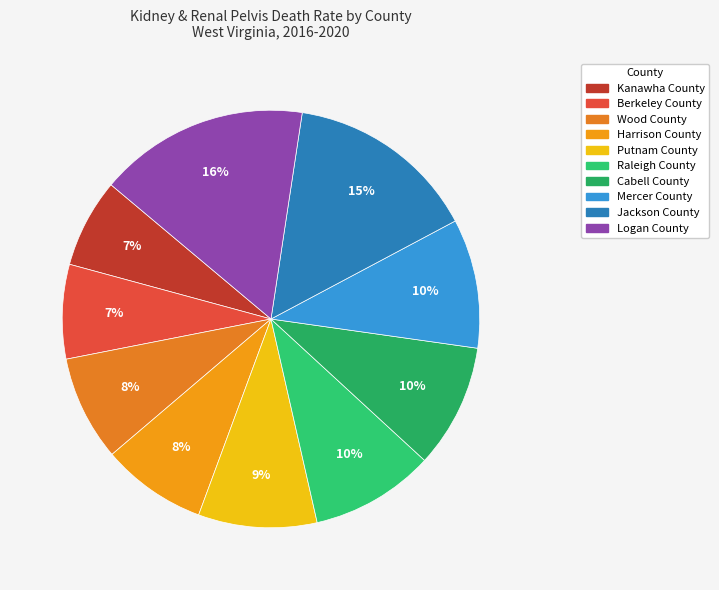

How many segments does this pie chart have?

10